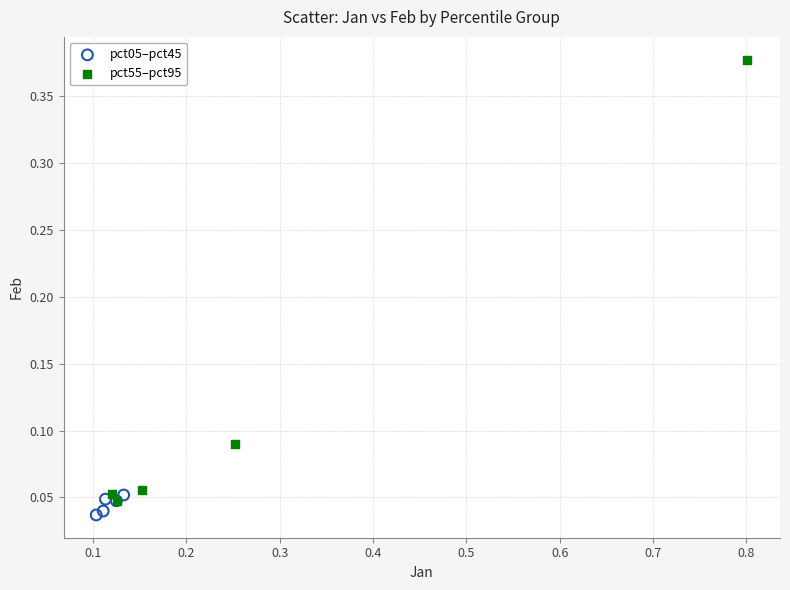

Which series contains the highest Y value?

pct55–pct95